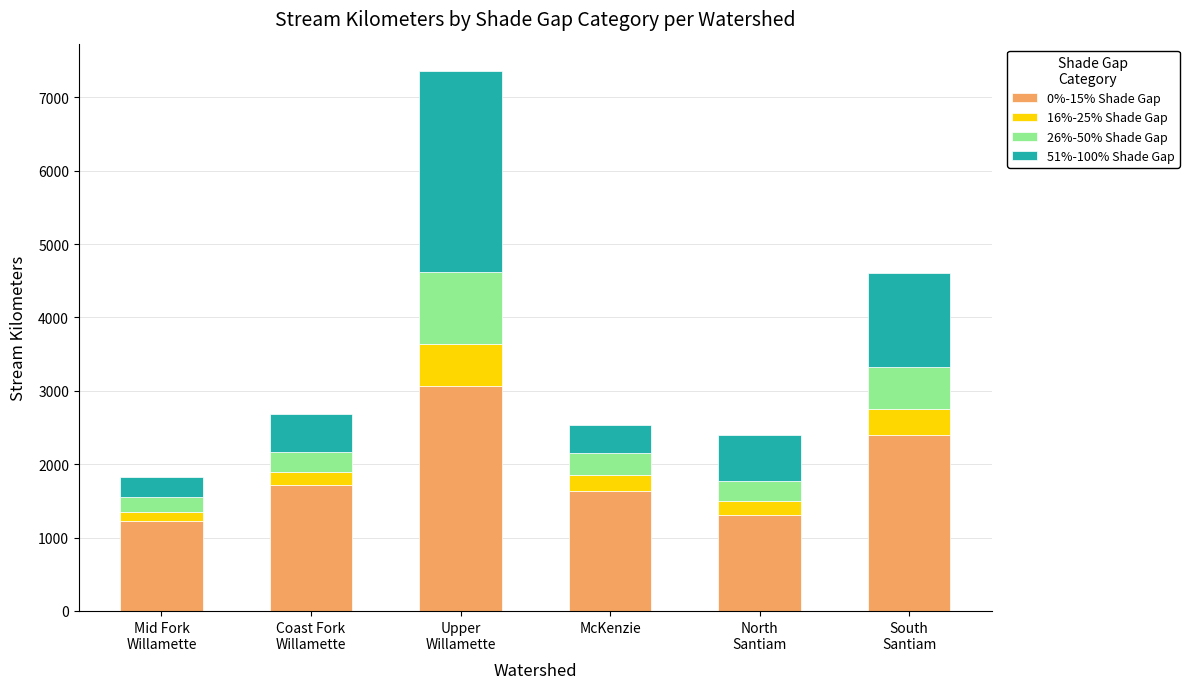

What is the maximum value for 0%-15% Shade Gap?

3069.2